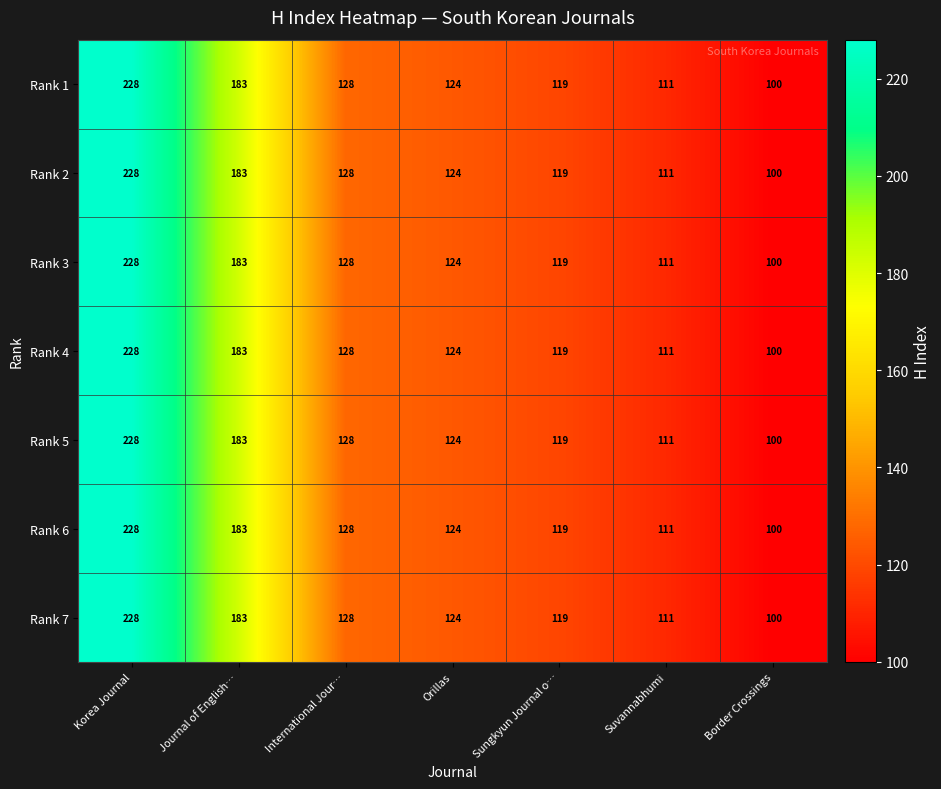

What is the greatest value displayed?

228